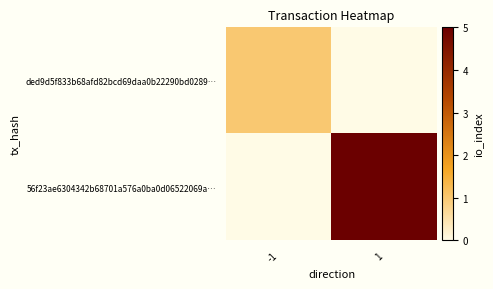

Which series has the largest total across all categories?

56f23ae6304342b68701a576a0ba0d06522069a…